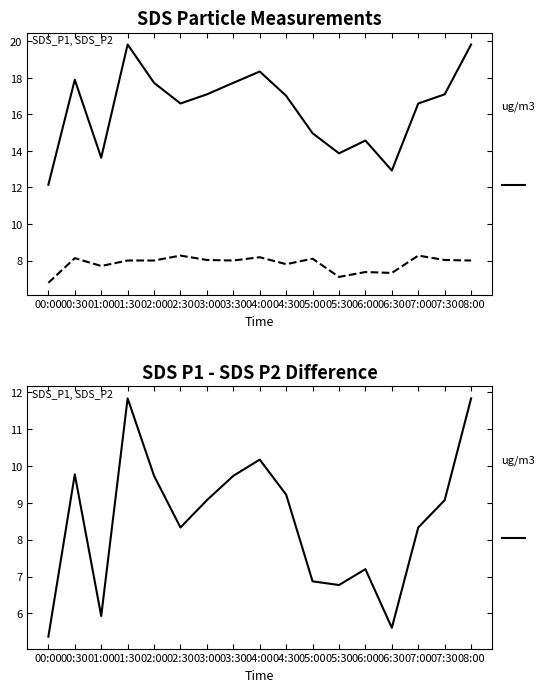

The value of SDS_P1 - SDS_P2 at 07:00 is 8.3. True or false?

True